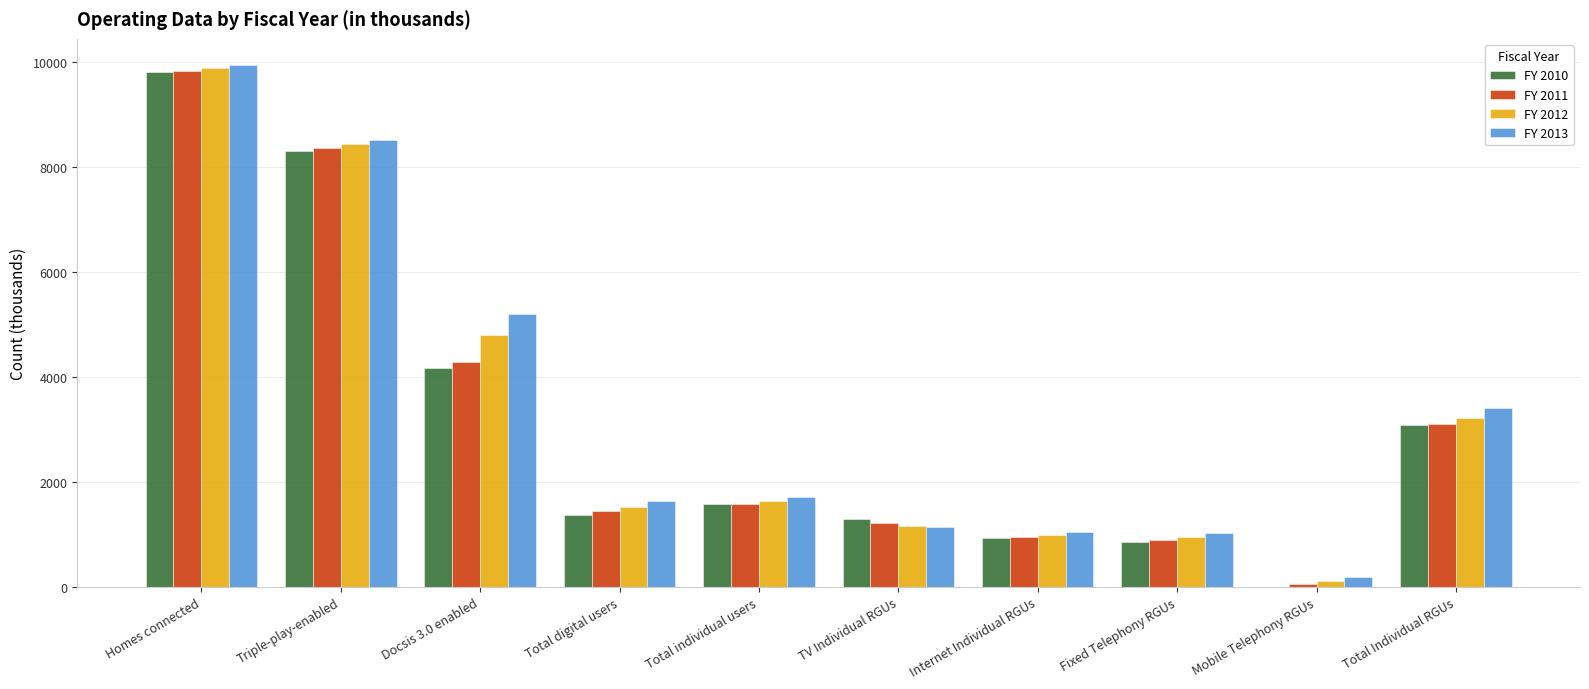

What is the average value of the FY 2011 series?

3172.7